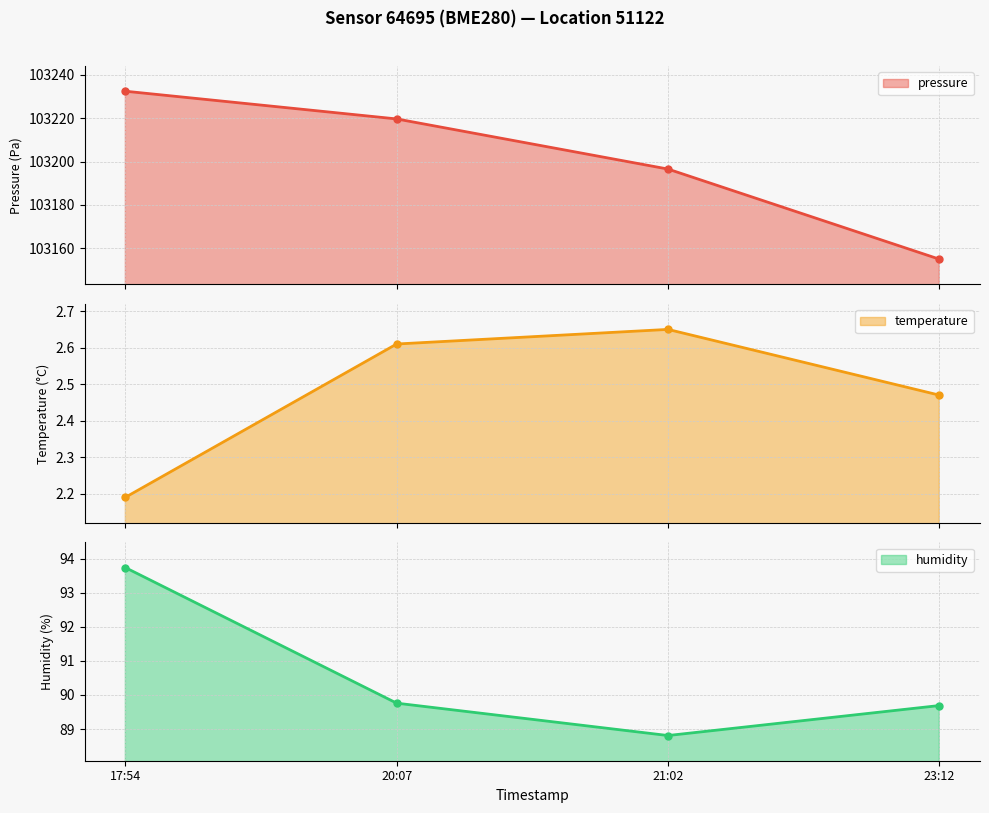

True or false: pressure has more than 0 points higher than both neighbors.

False